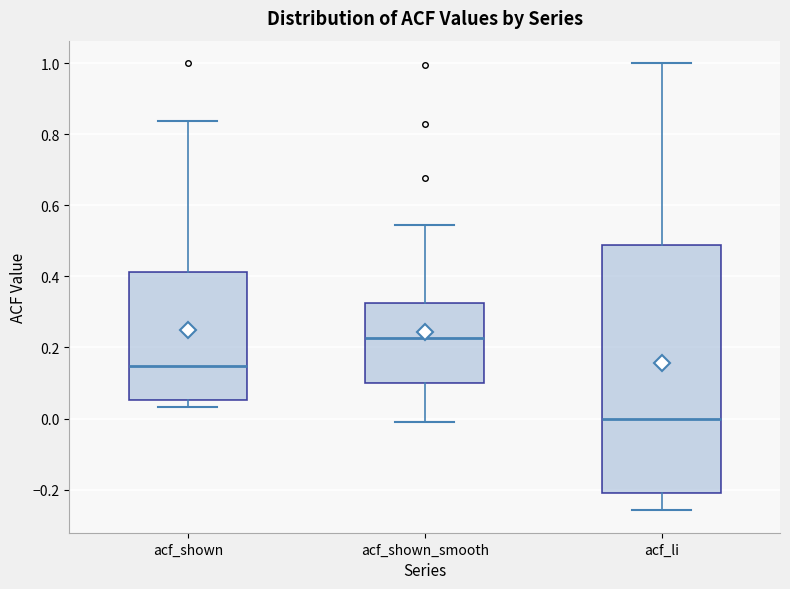

Which box's median line is the highest?

acf_shown_smooth